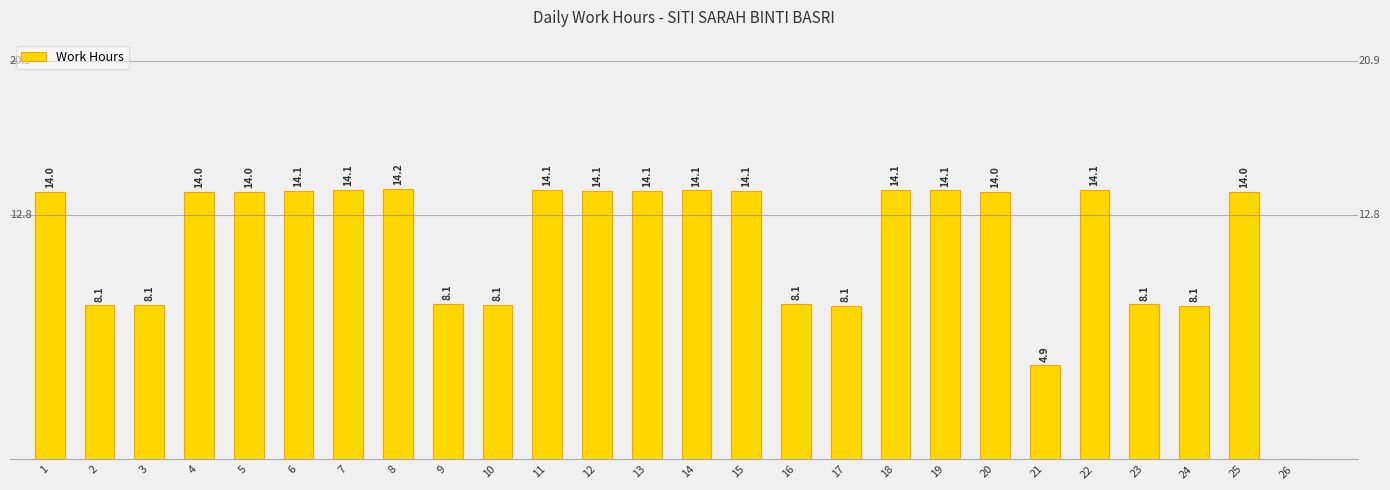

What is the approximate value at 2?

8.1